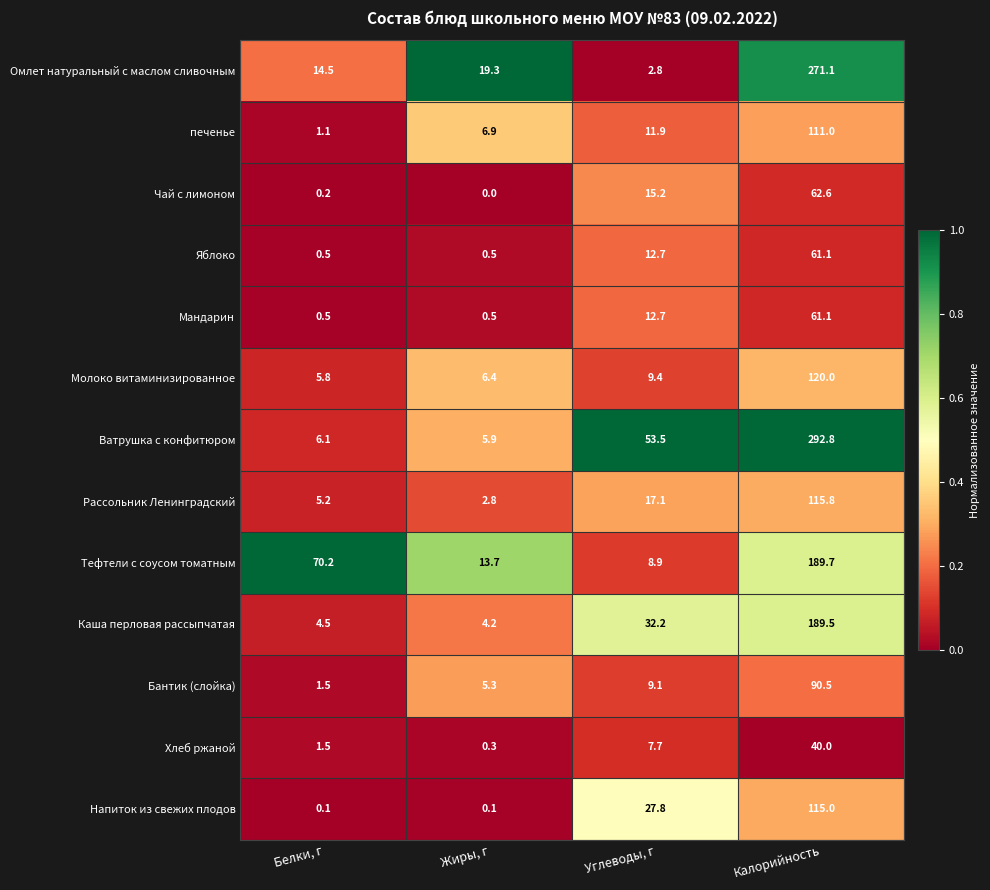

How many categories are shown in the chart?

4